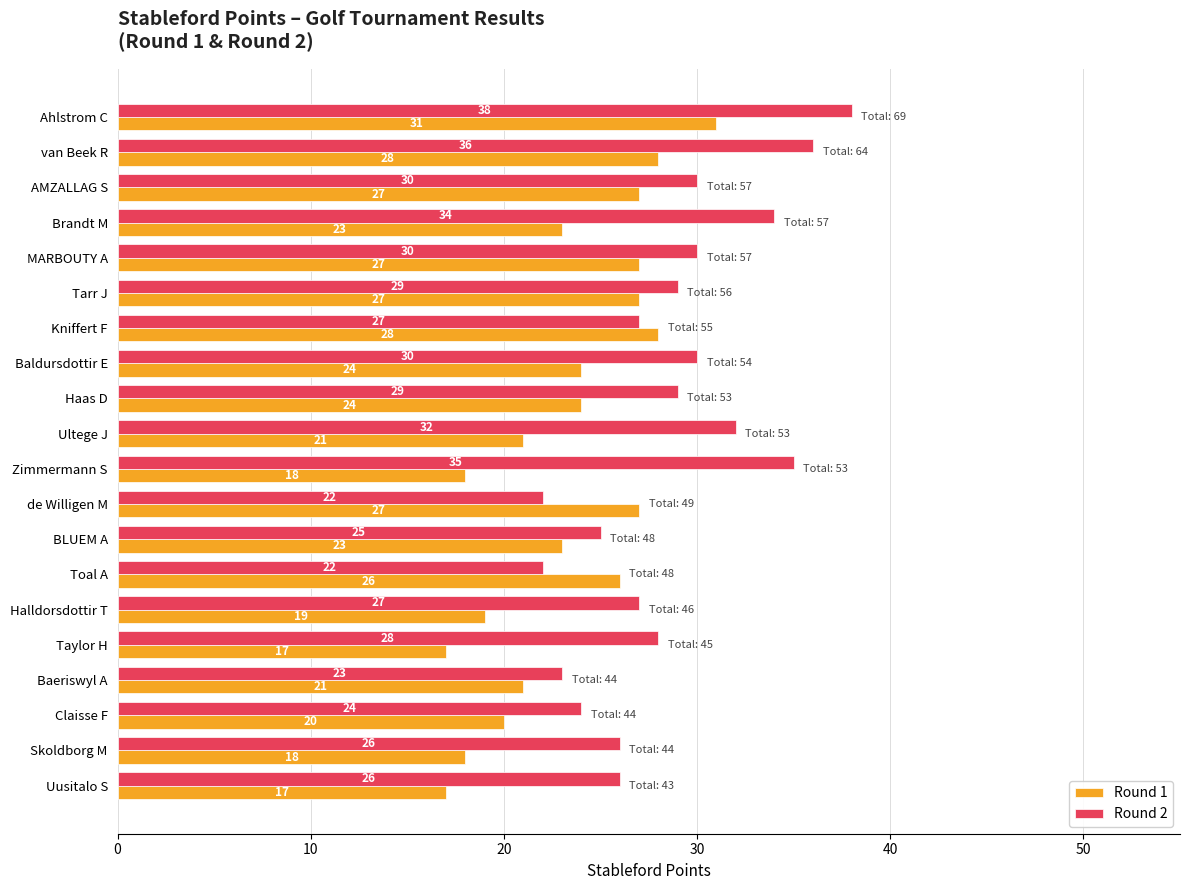

Which series has the largest range (max minus min)?

Round 2